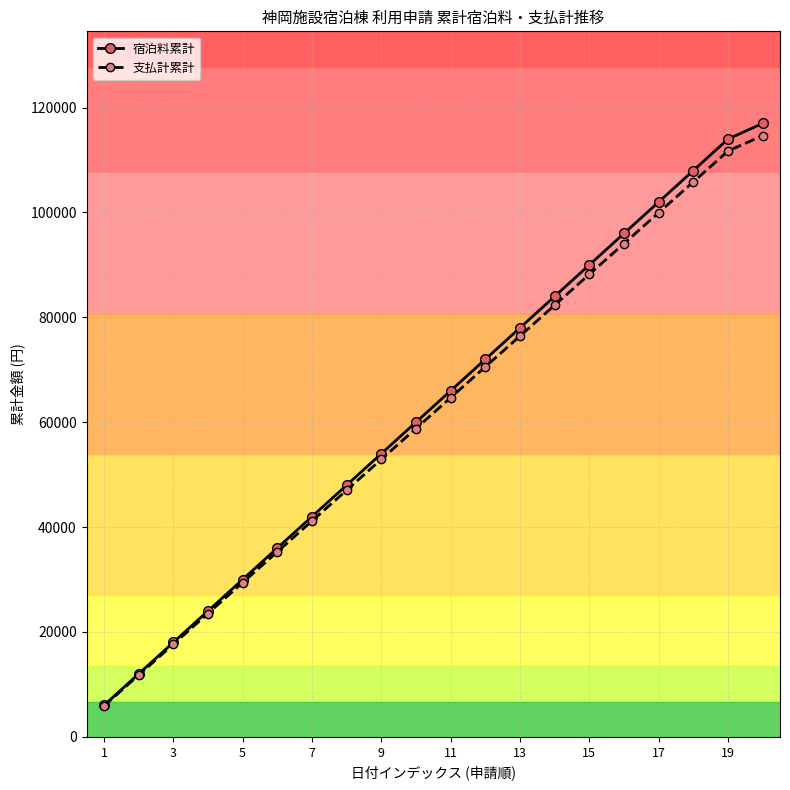

List the series in order of their peak value, lowest first.

支払計累計, 宿泊料累計